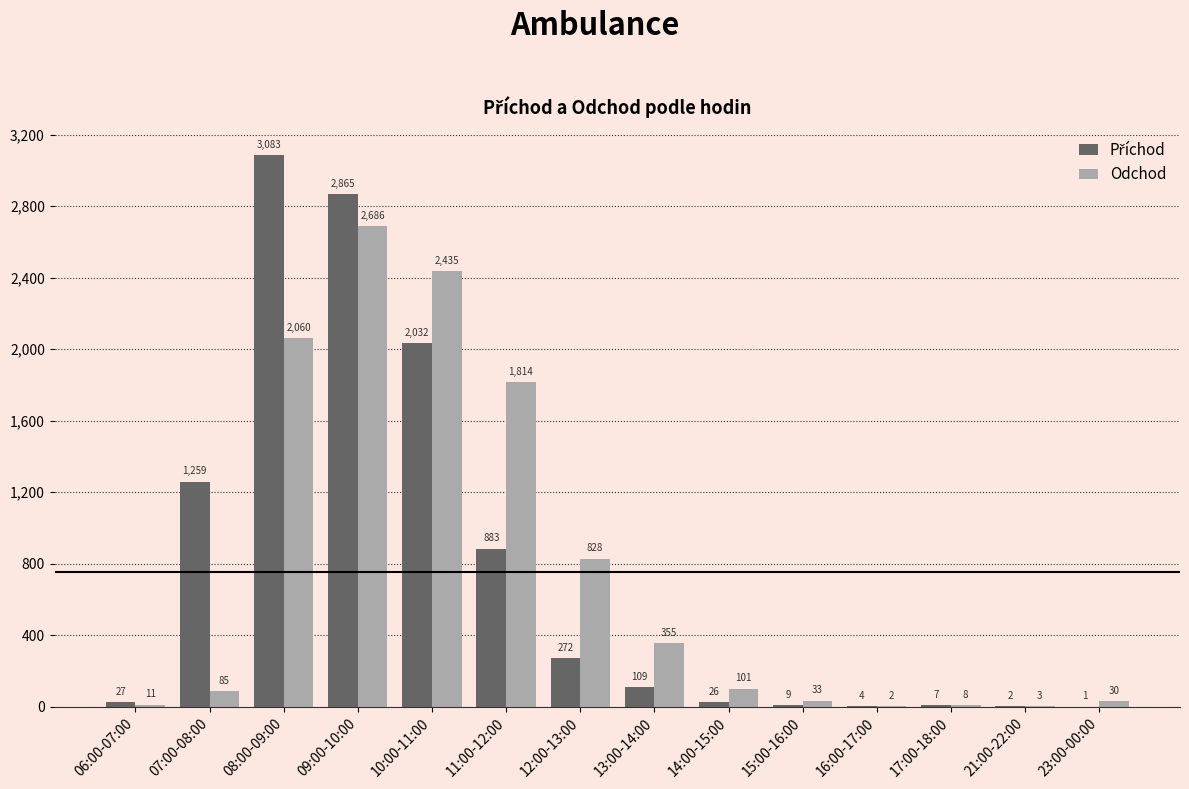

Are the bars horizontal?

No